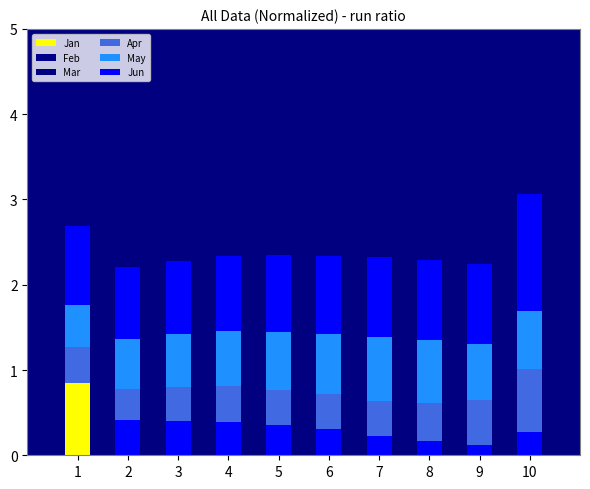

Count the Apr values in the range 0 to 1.

10